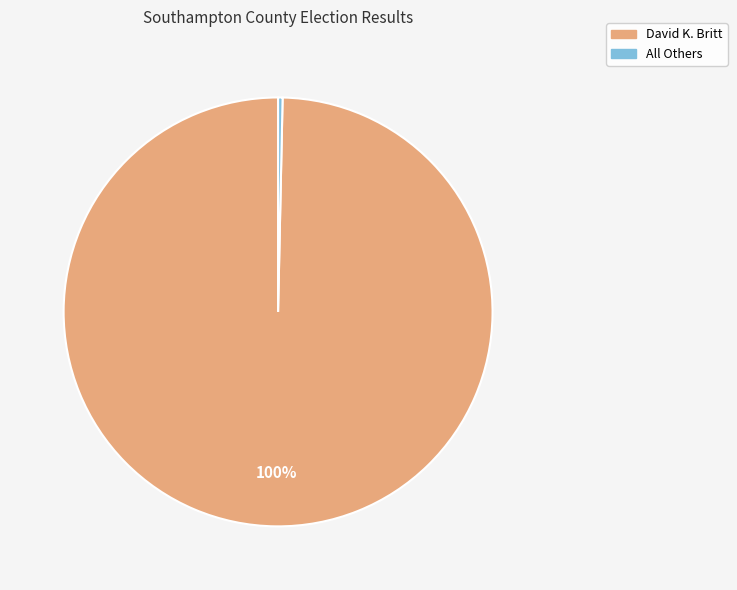

Which has a higher value, All Others or David K. Britt?

David K. Britt